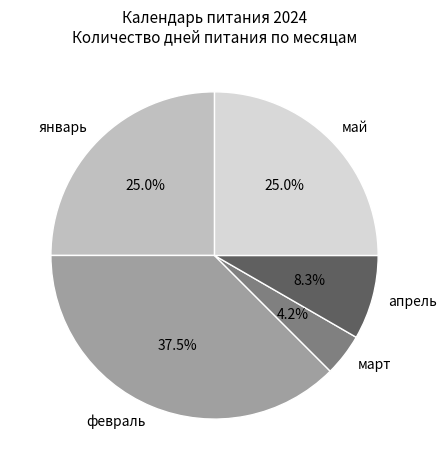

How many slices are in this pie chart?

5